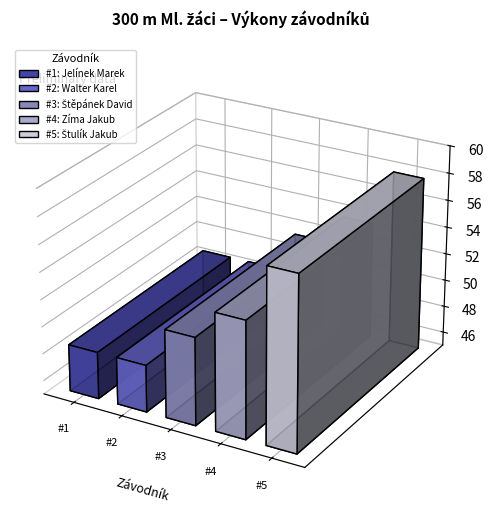

Rank the categories by value from highest to lowest.

Štulík Jakub
(USK VŠEM), Zíma Jakub
(USK VŠEM), Štěpánek David
(Athletic Club), Walter Karel
(USK VŠEM), Jelínek Marek
(TJ Krupka)